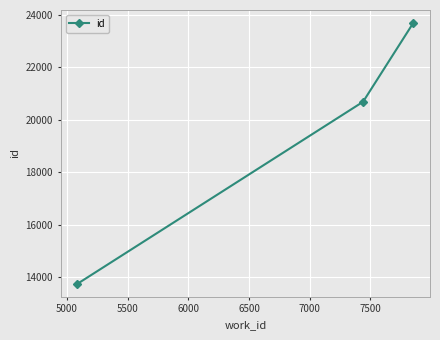

What is the value of the 3rd point from the left?

23691